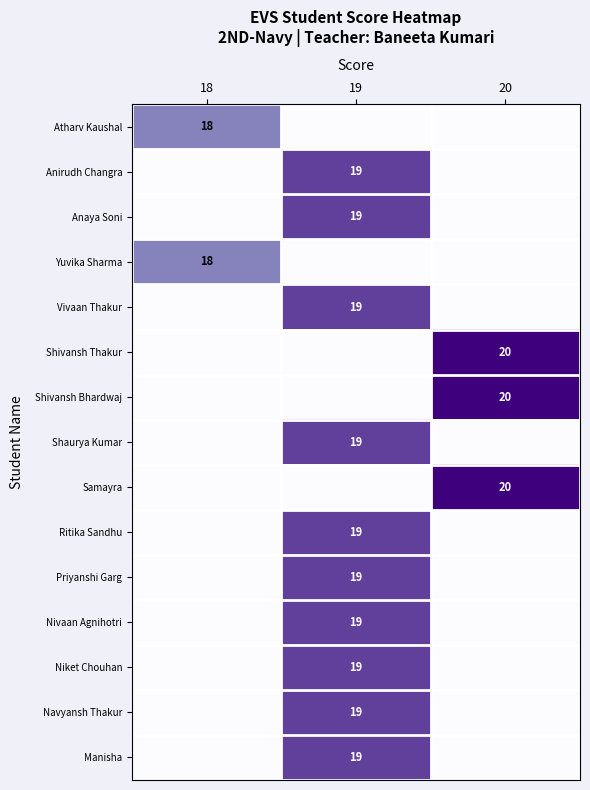

True or false: Anirudh Changra has a value of 7 at 19.

False